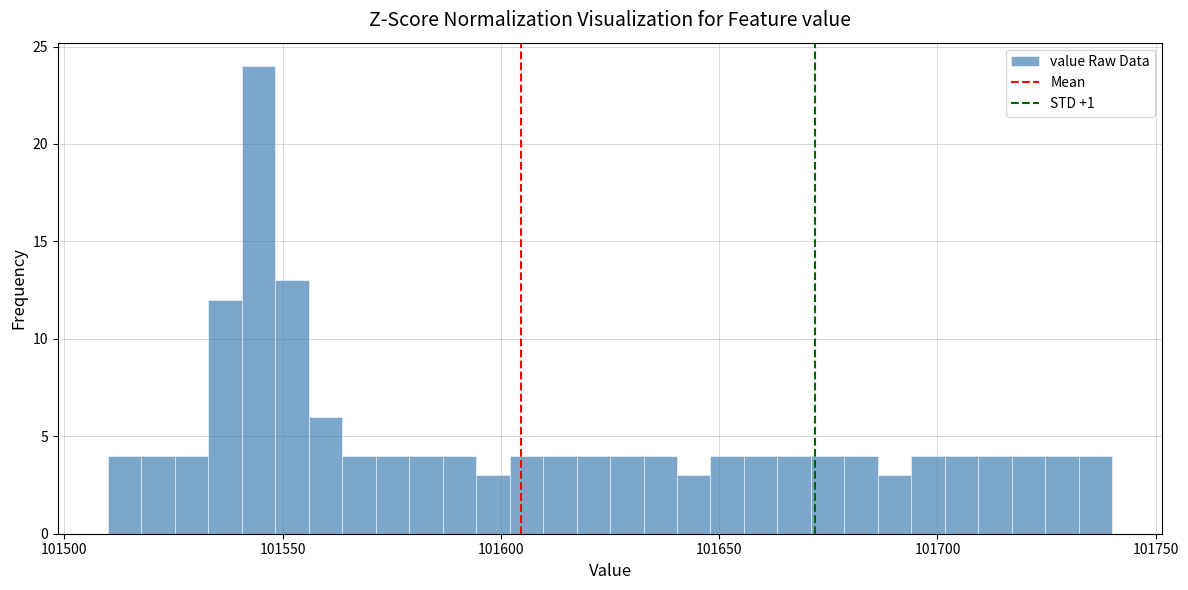

Read against the x-axis, roughly where is the centre of the tallest bar?

101545